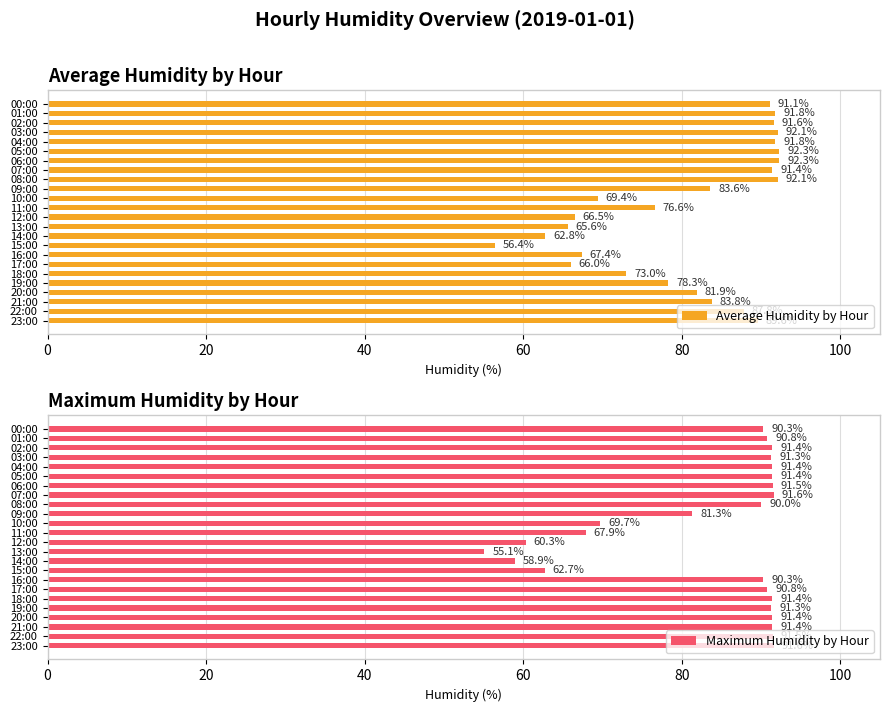

What are all the series names shown in the legend?

Average Humidity by Hour, Maximum Humidity by Hour